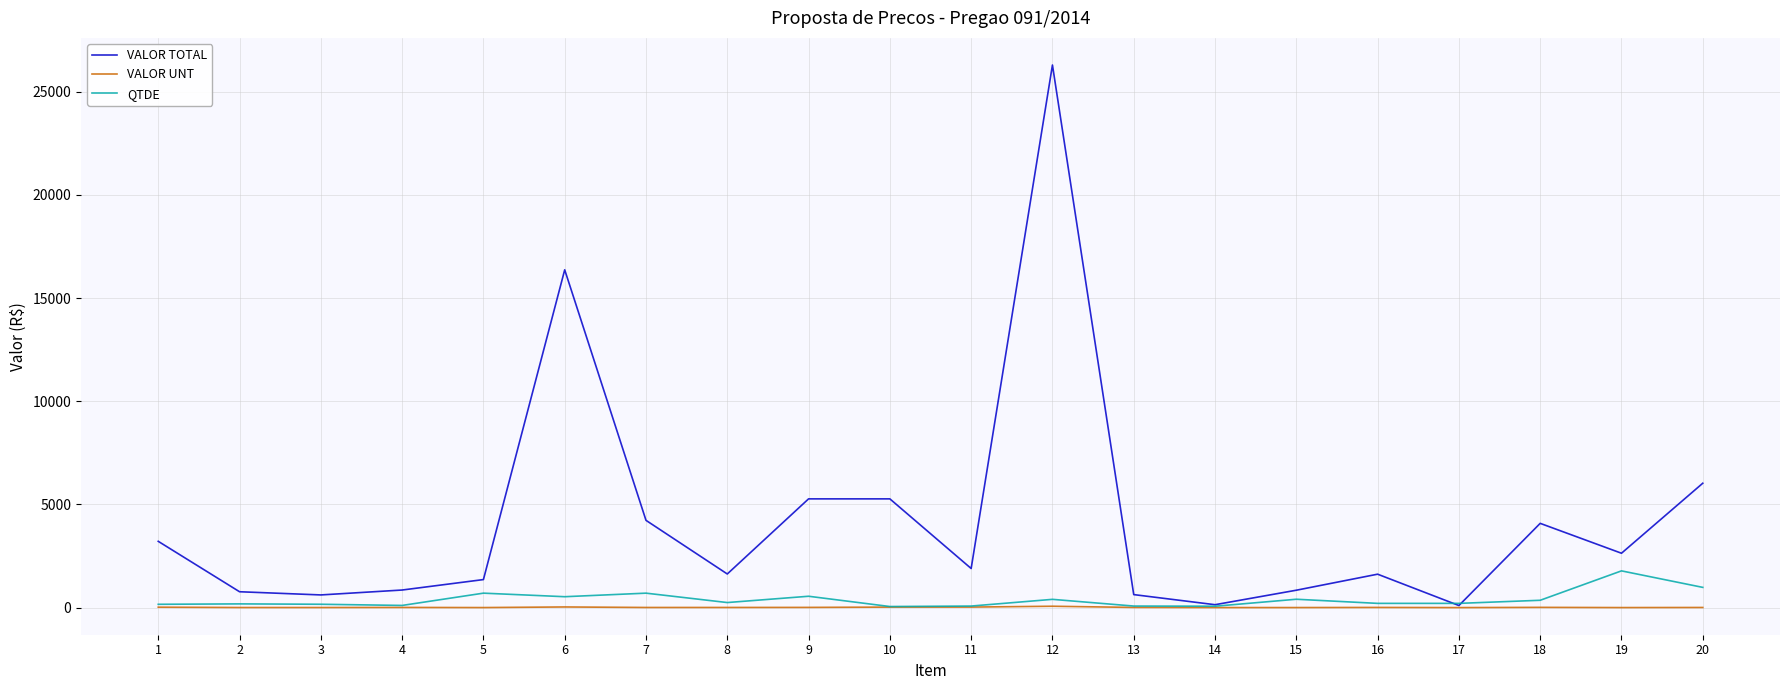

Rank the series at 5 from lowest to highest value.

VALOR UNT, QTDE, VALOR TOTAL